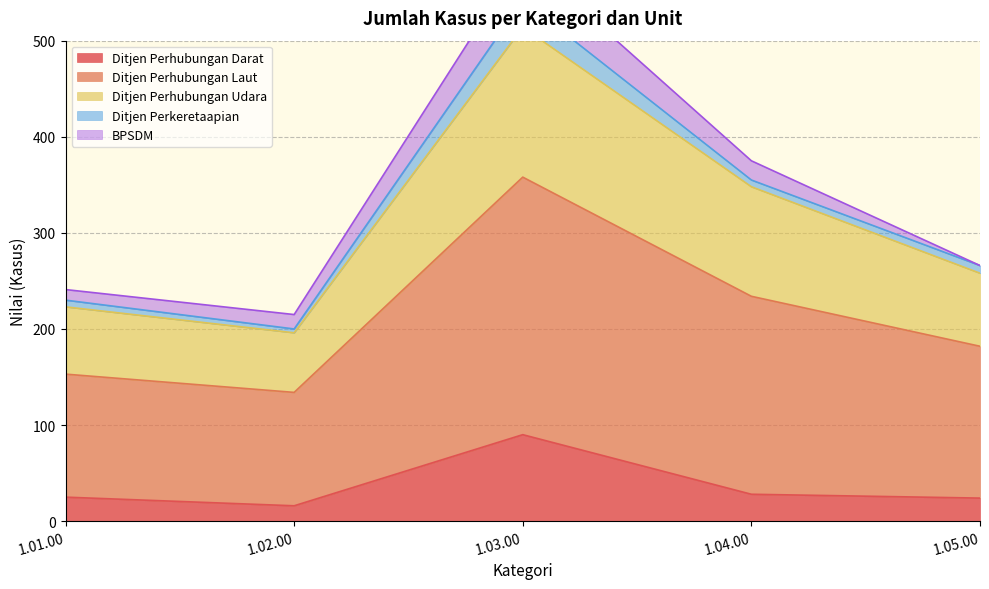

Where is the first local minimum for Ditjen Perhubungan Udara?

1.02.00